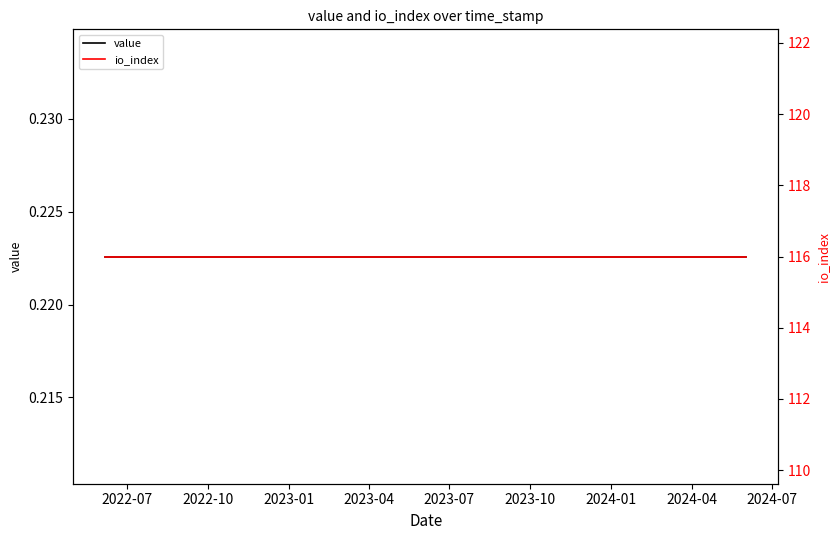

True or false: io_index has more than 2 interior local peaks.

False